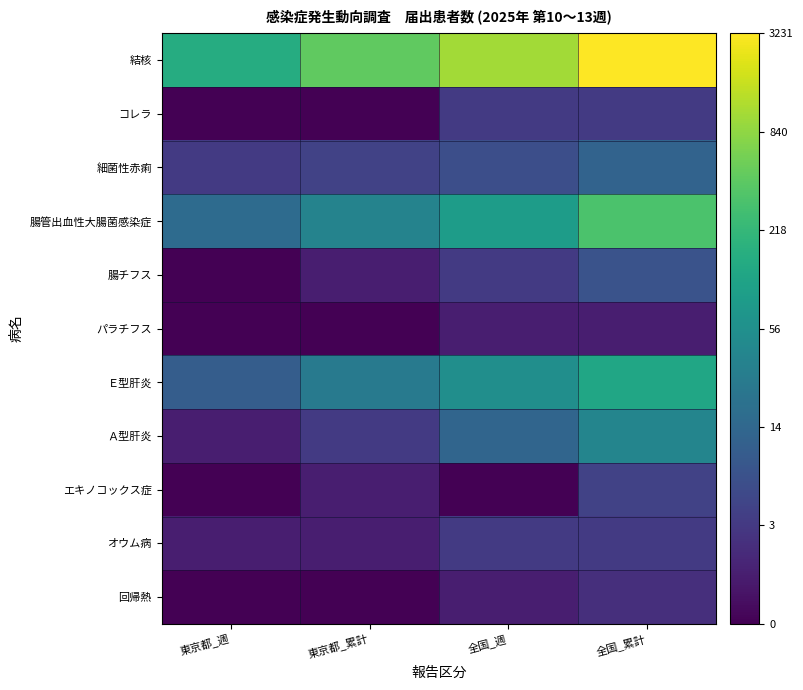

Reading left to right, what are all the values shown in this chart?

結核: 東京都_週=5.0	東京都_累計=6.1	全国_週=7.0	全国_累計=8.1
コレラ: 東京都_週=0.0	東京都_累計=0.0	全国_週=1.4	全国_累計=1.4
細菌性赤痢: 東京都_週=1.4	東京都_累計=1.6	全国_週=1.9	全国_累計=2.6
腸管出血性大腸菌感染症: 東京都_週=2.8	東京都_累計=3.6	全国_週=4.5	全国_累計=5.8
腸チフス: 東京都_週=0.0	東京都_累計=0.7	全国_週=1.4	全国_累計=2.1
パラチフス: 東京都_週=0.0	東京都_累計=0.0	全国_週=0.7	全国_累計=0.7
Ｅ型肝炎: 東京都_週=2.4	東京都_累計=3.3	全国_週=4.0	全国_累計=4.8
Ａ型肝炎: 東京都_週=0.7	東京都_累計=1.4	全国_週=2.6	全国_累計=3.7
エキノコックス症: 東京都_週=0.0	東京都_累計=0.7	全国_週=0.0	全国_累計=1.6
オウム病: 東京都_週=0.7	東京都_累計=0.7	全国_週=1.4	全国_累計=1.4
回帰熱: 東京都_週=0.0	東京都_累計=0.0	全国_週=0.7	全国_累計=1.1